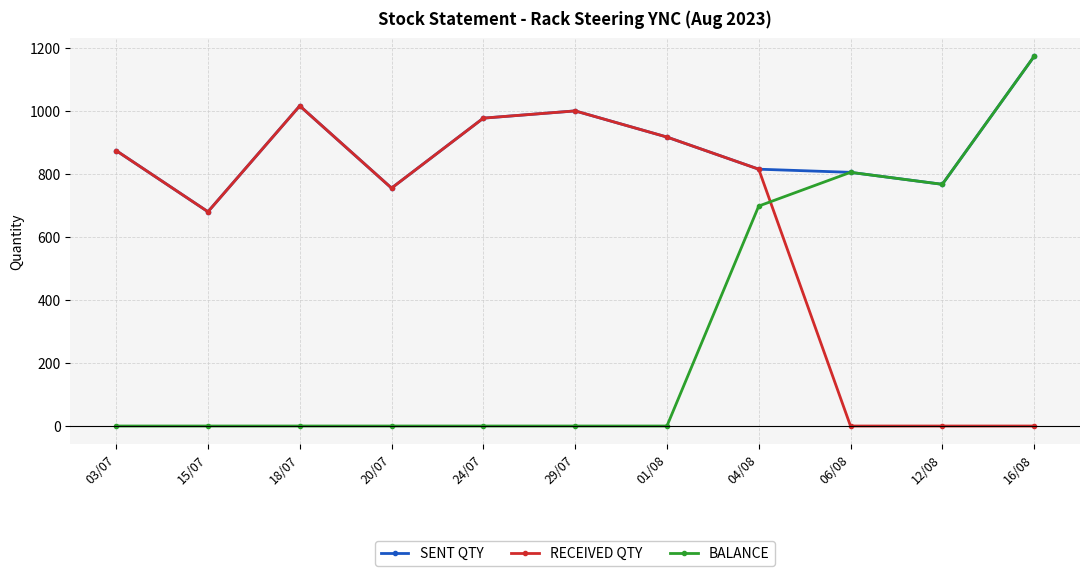

Between 01/08 and 12/08, which series saw the biggest shift?

RECEIVED QTY